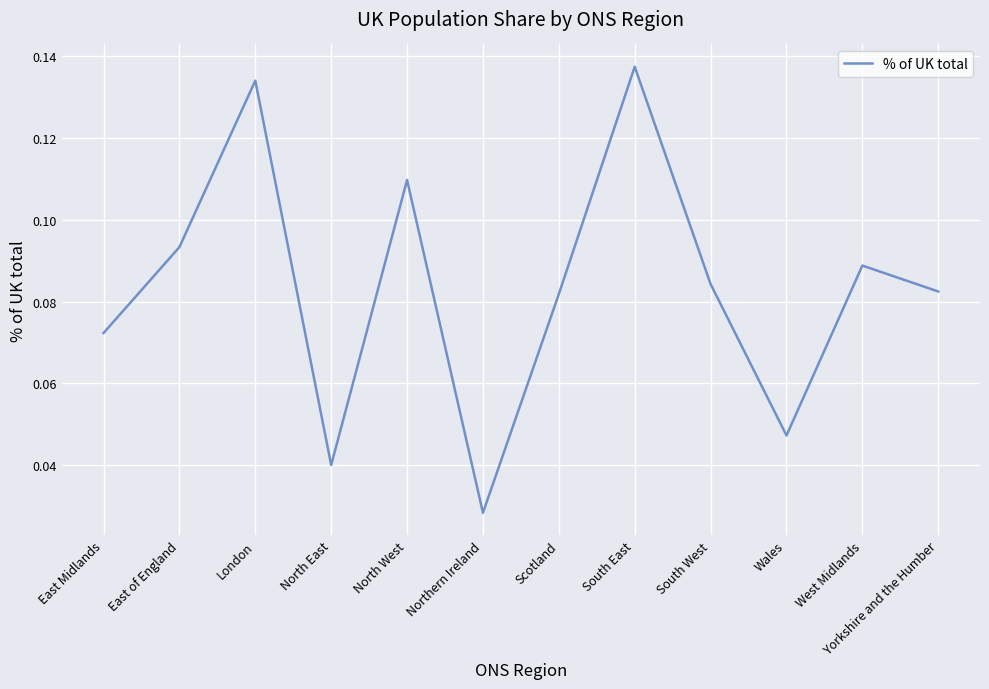

The value at London is 0.0. True or false?

False